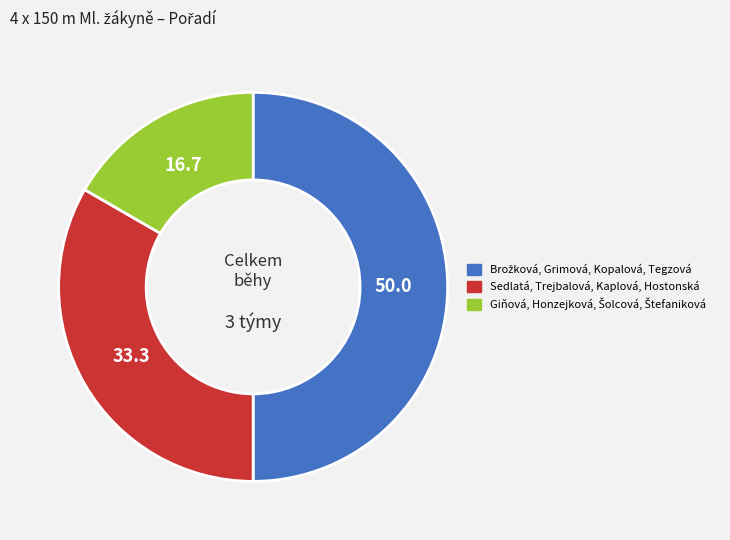

Is it true that Sedlatá, Trejbalová, Kaplová, Hostonská is 33% of the pie?

True